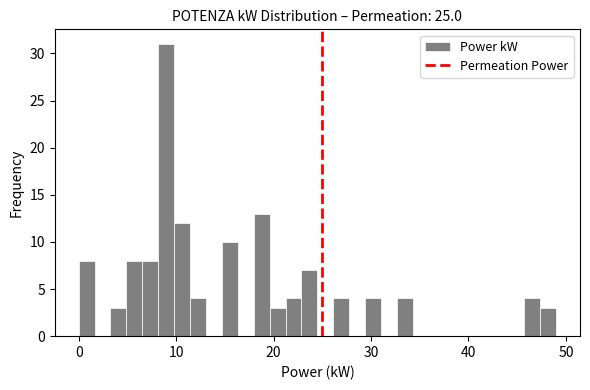

Read against the x-axis, roughly where is the centre of the tallest bar?

9